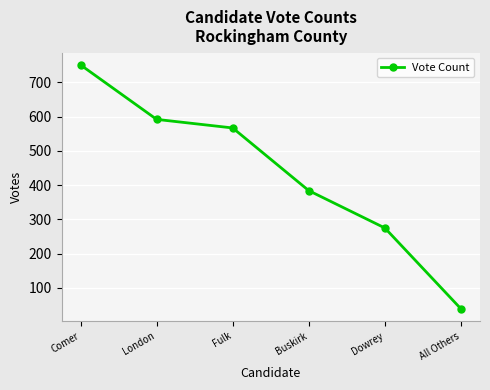

The chart shows a value of 567 at Fulk. True or false?

True